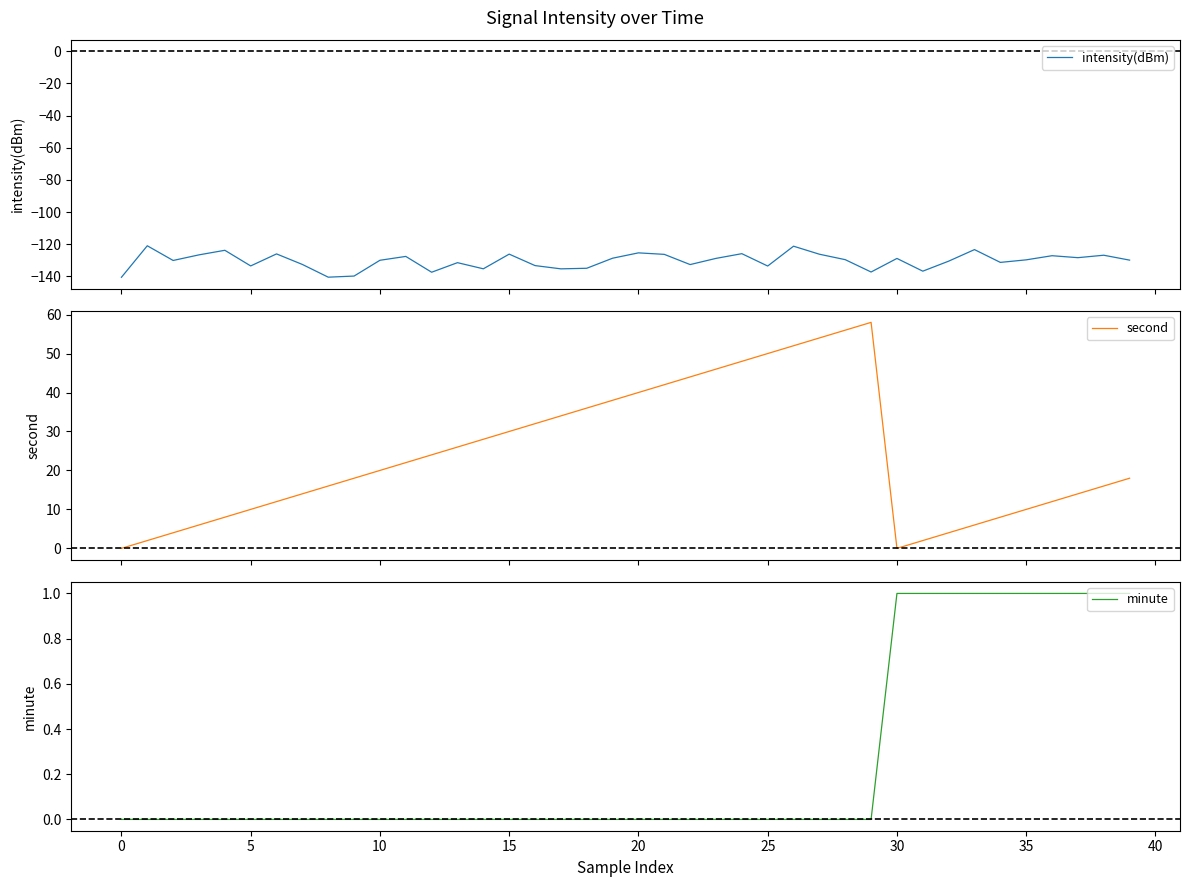

Between 32 and 19, which is larger?

19